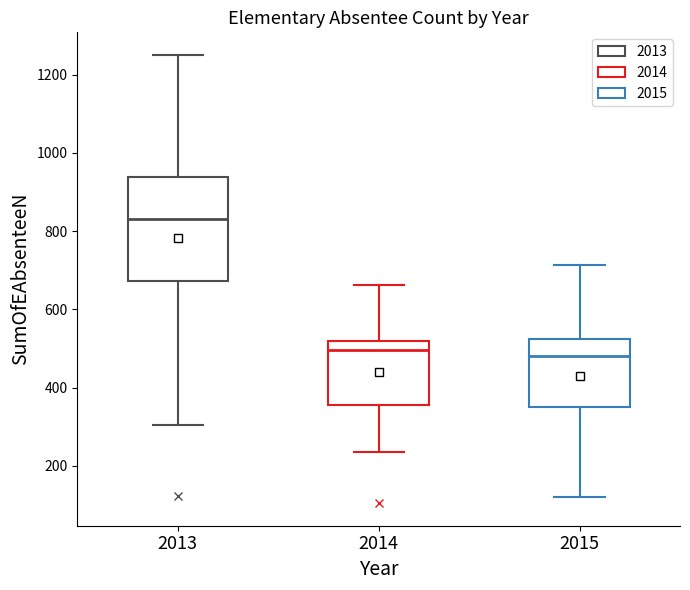

Reading left to right, transcribe this box plot: for each box, give where its median line is, the range the box spans, and where its two whiskers end, as read against the y-axis. The values are not printed on the chart, so give them approximately, as read against the axis.

2013: median 840, box 680 to 940, whiskers 300 to 1260
2014: median 500, box 360 to 520, whiskers 240 to 660
2015: median 480, box 360 to 520, whiskers 120 to 720